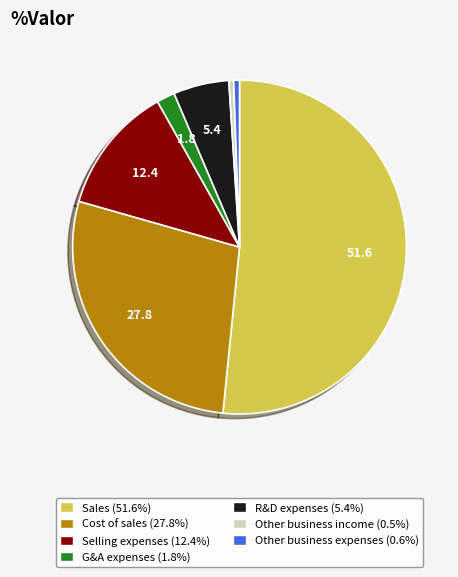

Is there any slice that represents more than half of the pie?

Yes